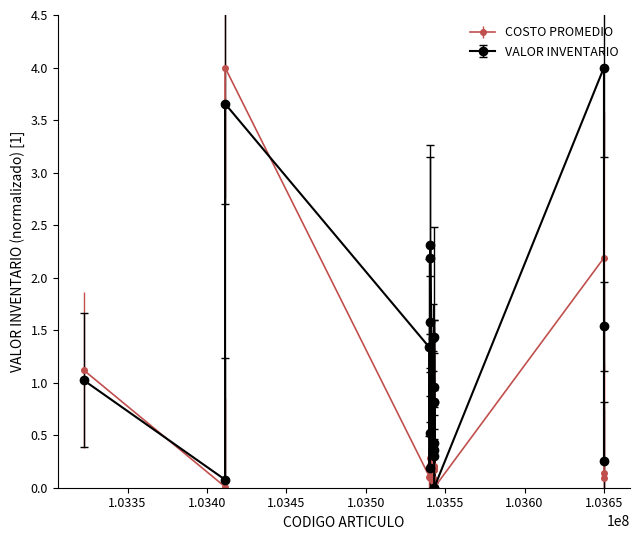

In VALOR INVENTARIO, how many points are higher than both neighbors (excluding endpoints)?

8